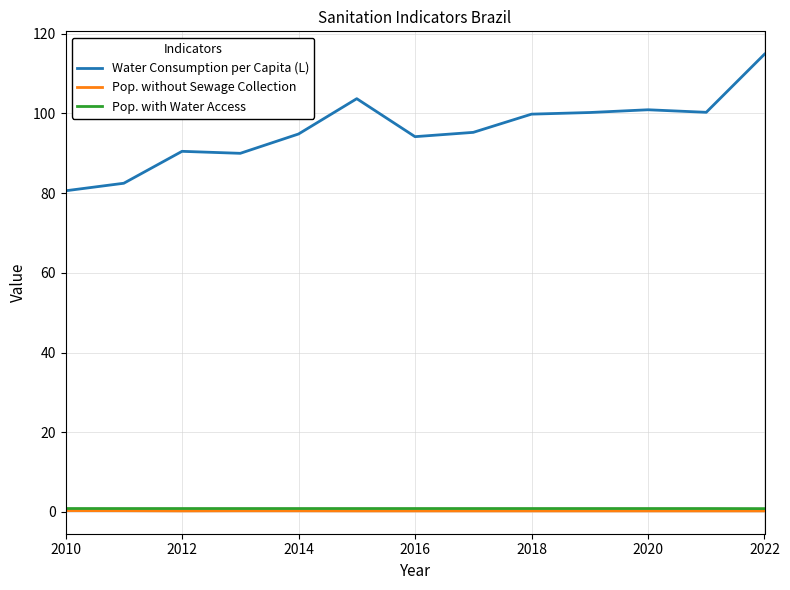

Which series has the largest total across all categories?

Water Consumption per Capita (L)